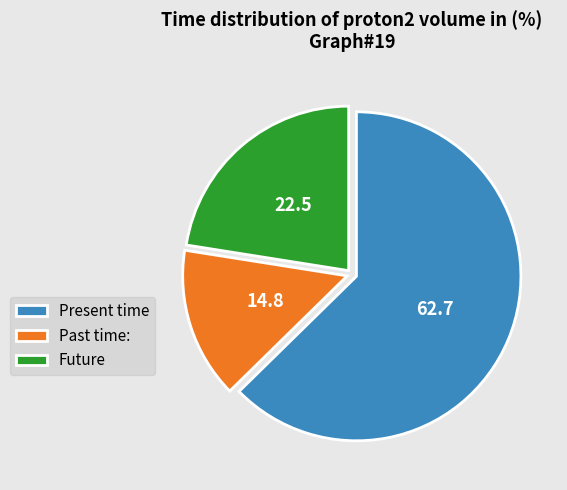

Count the number of slices in the pie.

3